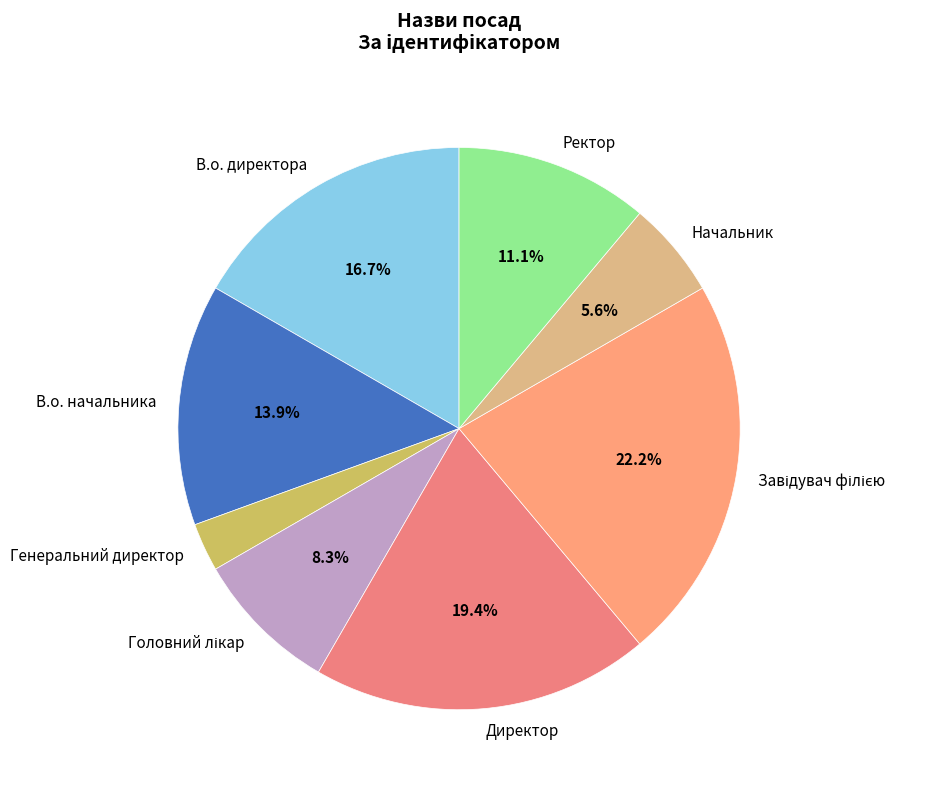

Is there a majority slice in this chart?

No